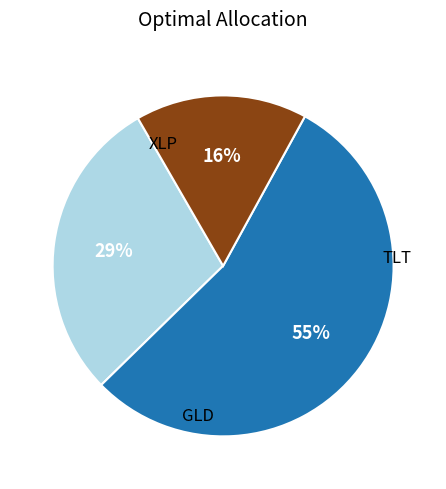

How many segments does this pie chart have?

3